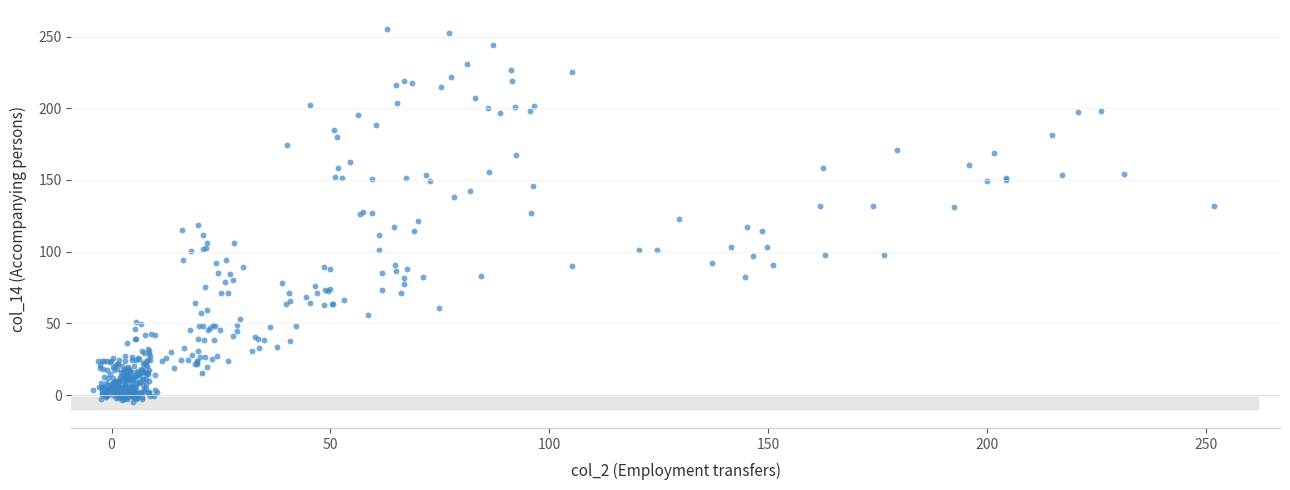

What is the range of X values (max minus min)?

256.1